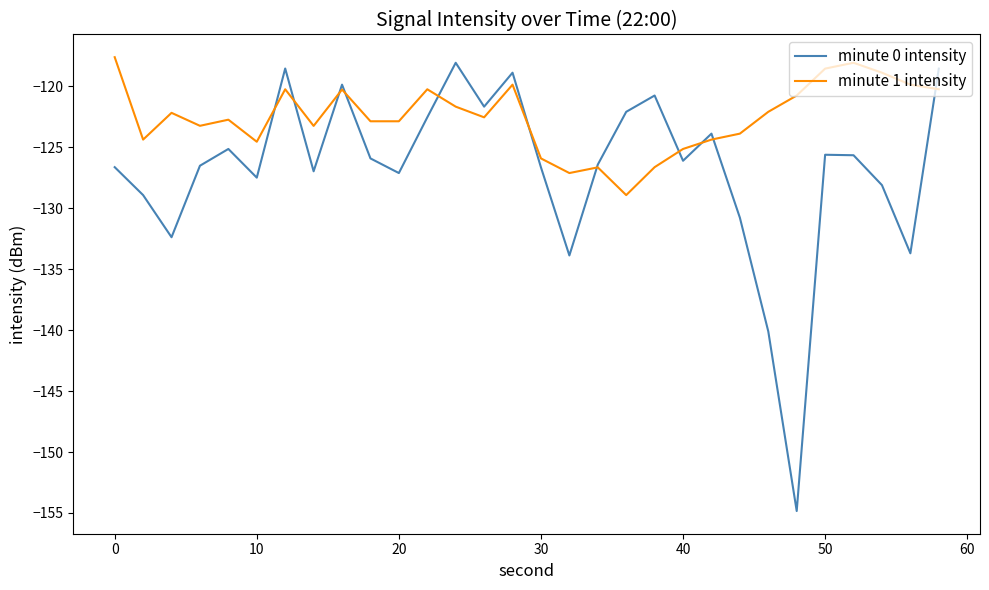

What is the average value of the minute 1 intensity series?

-122.5